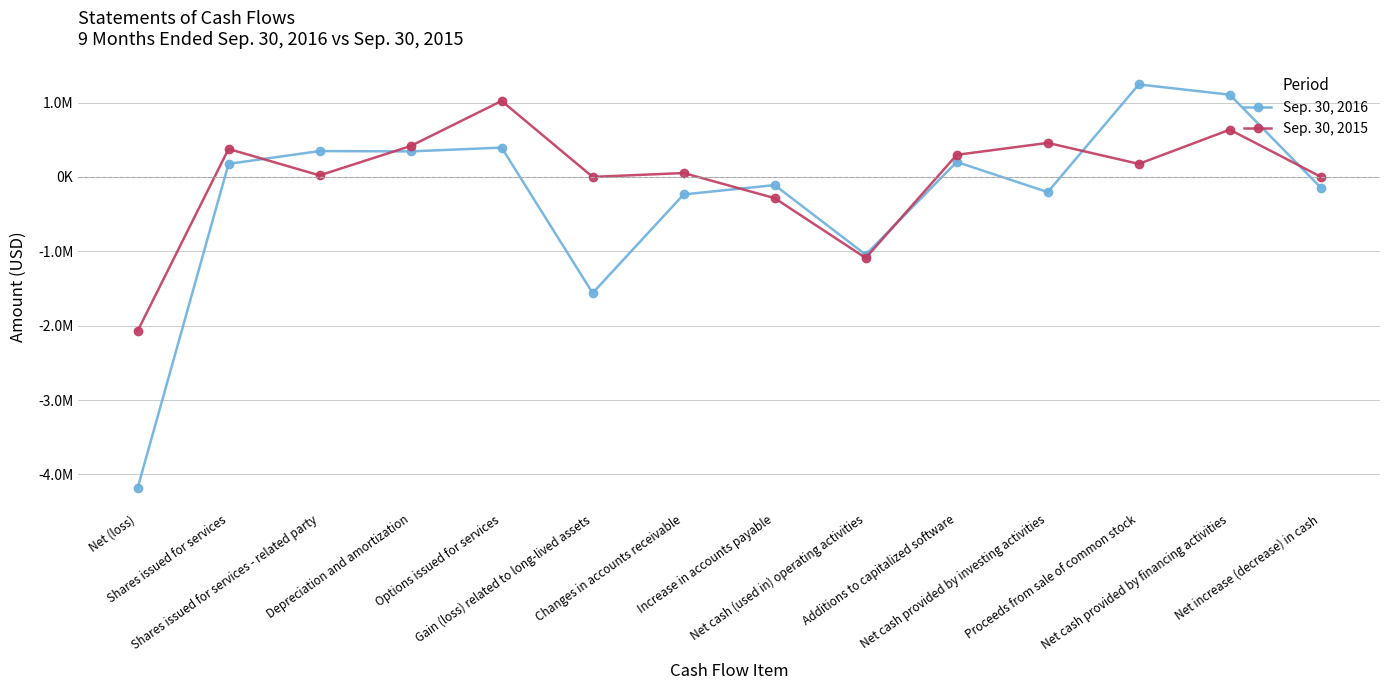

What is the difference between the Sep. 30, 2016 values at Gain (loss) related to long-lived assets and Depreciation and amortization?

1904717